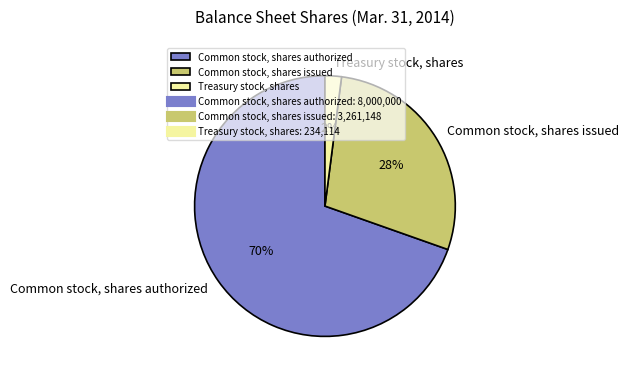

Combined, do Common stock, shares authorized and Common stock, shares issued account for over 50%?

Yes